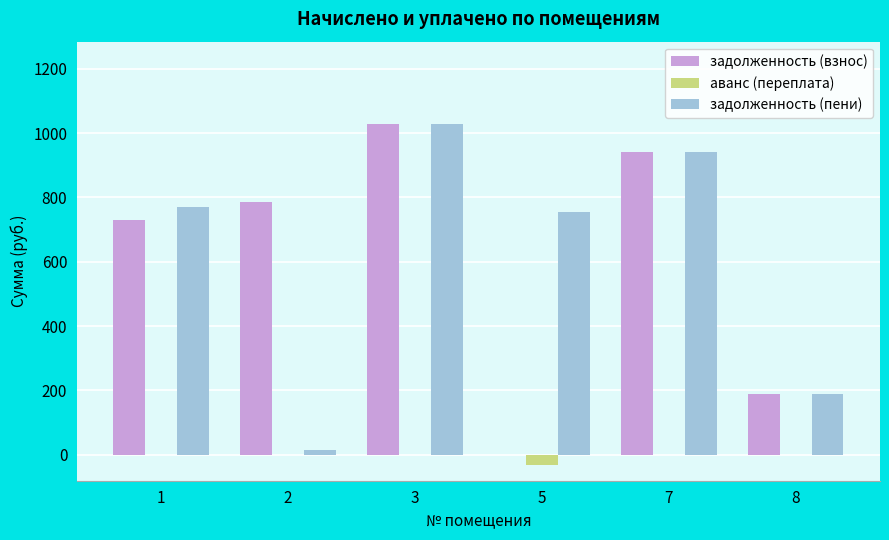

True or false: задолженность (взнос) has a value of 128.5 at 8.

False